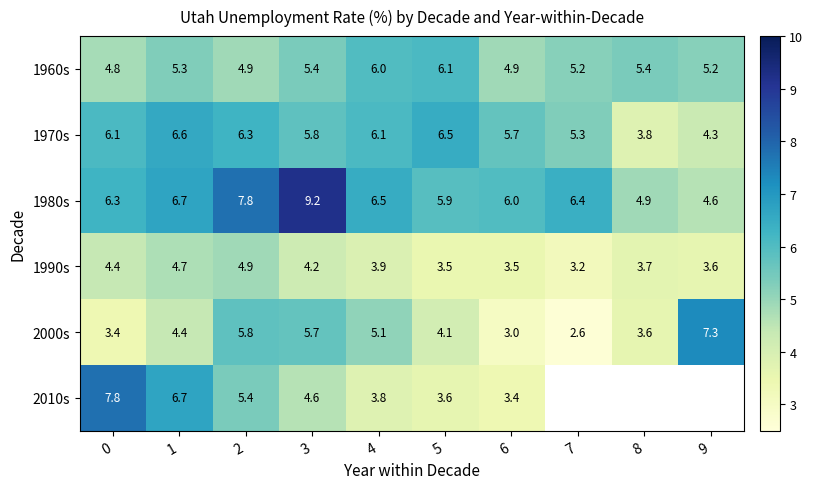

Rank the series at 0 from lowest to highest value.

2000s, 1990s, 1960s, 1970s, 1980s, 2010s